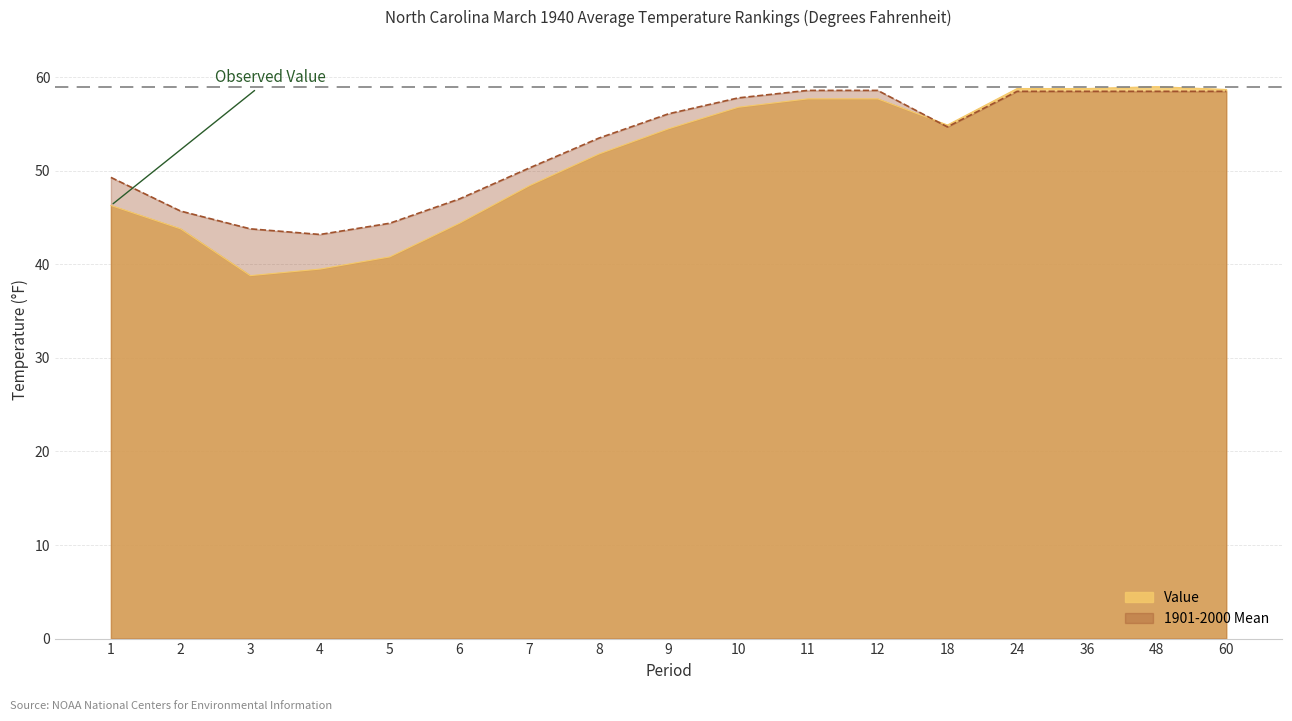

Which series changed the most between 5 and 12?

Value